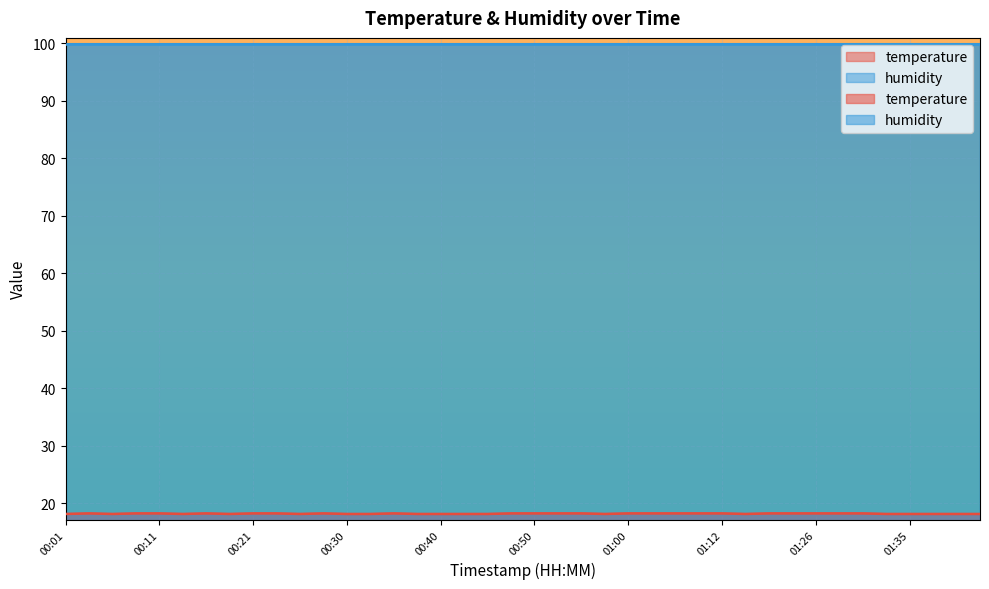

Is it true that the value at 00:25 is 18.1?

True